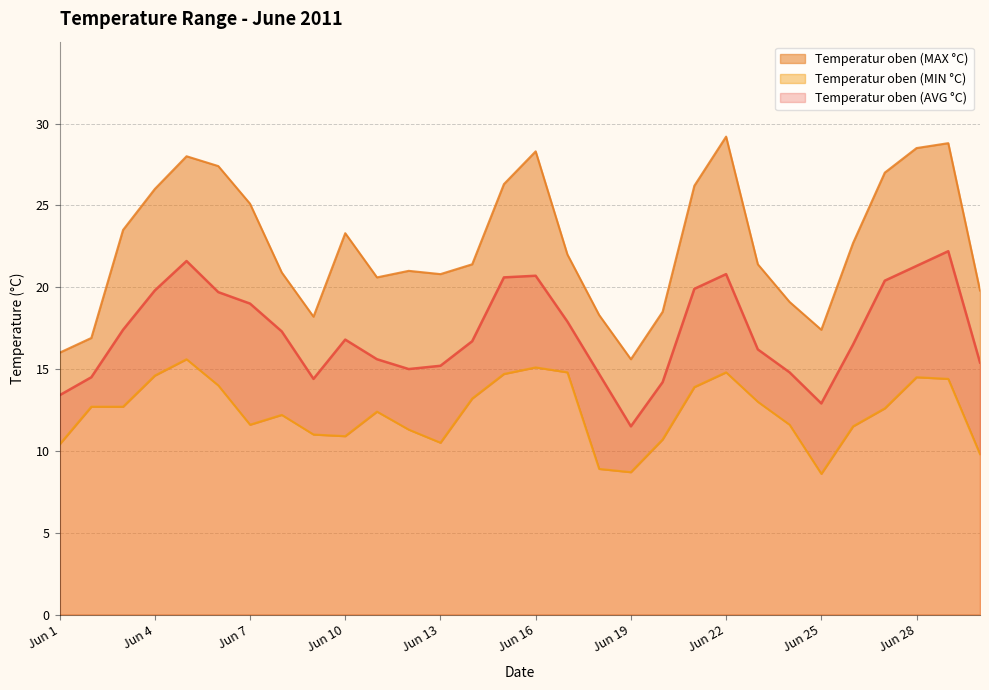

True or false: Temperatur oben (MIN °C) and Temperatur oben (AVG °C) cross at least once.

False